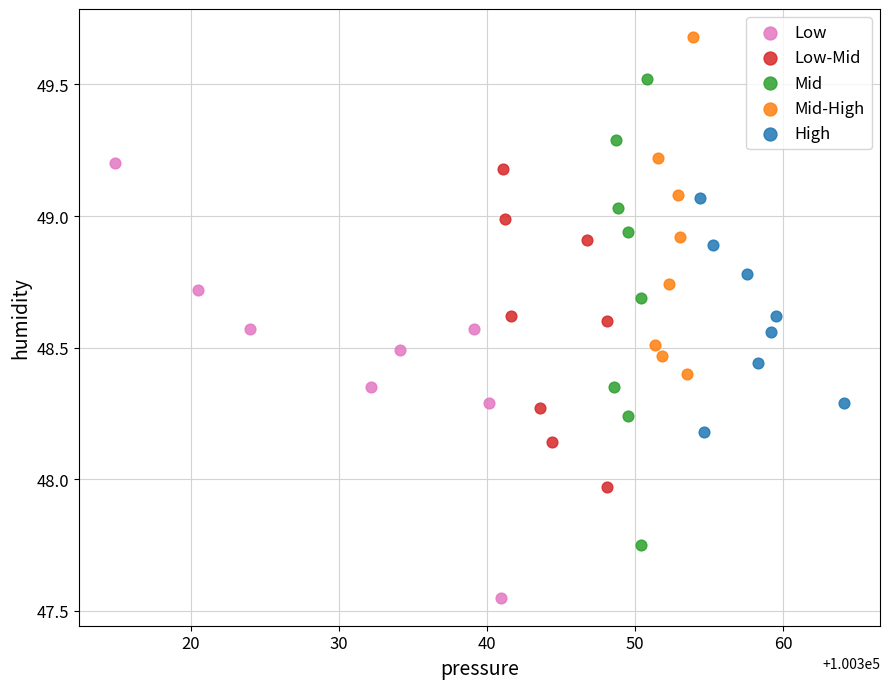

What are all the series names shown in the legend?

Low, Low-Mid, Mid, Mid-High, High